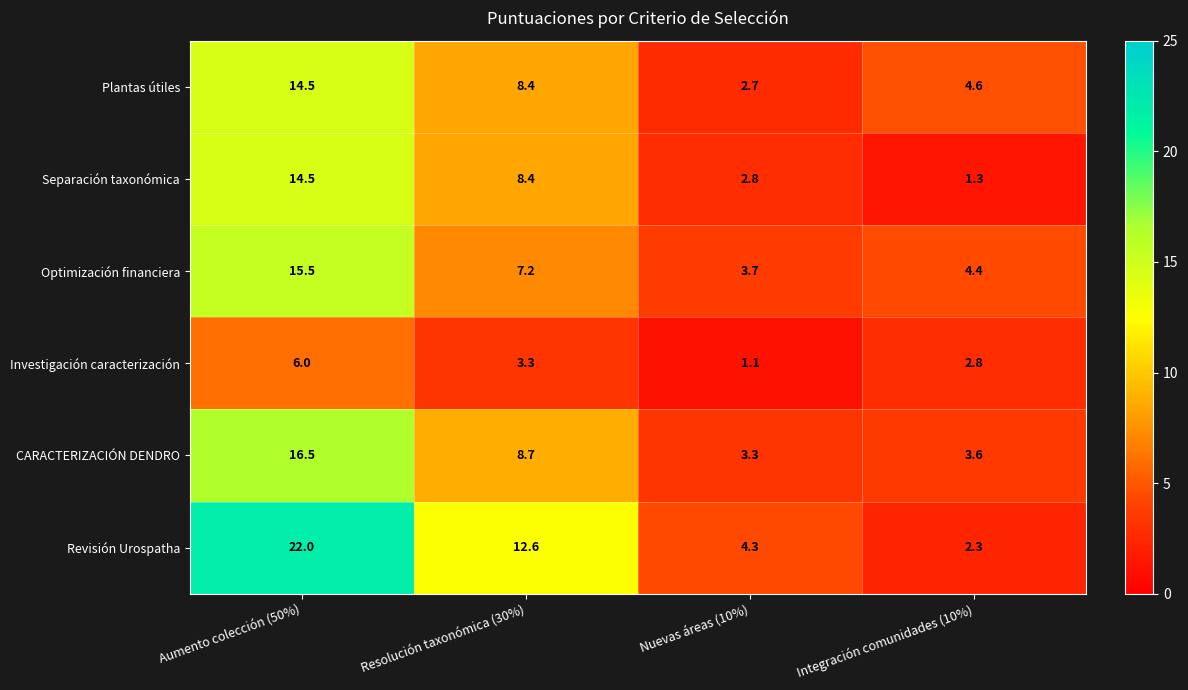

Reading left to right, what are all the values shown in this chart?

Plantas útiles: 14.5	8.4	2.7	4.6
Separación taxonómica: 14.5	8.4	2.8	1.3
Optimización financiera: 15.5	7.2	3.7	4.4
Investigación caracterización: 6.0	3.3	1.1	2.8
CARACTERIZACIÓN DENDRO: 16.5	8.7	3.3	3.6
Revisión Urospatha: 22.0	12.6	4.3	2.3